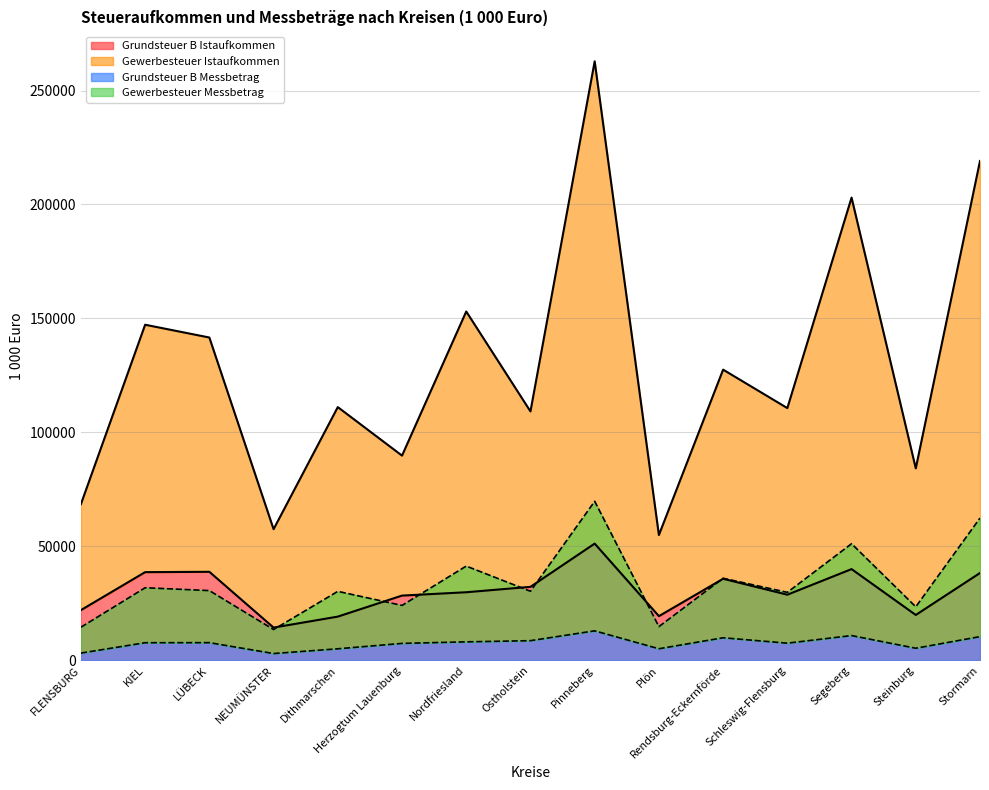

What is the label of the 15th point from the left?

Stormarn